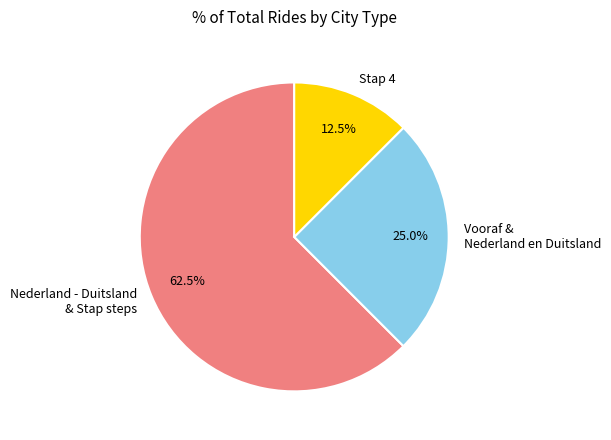

How many slices are in this pie chart?

3